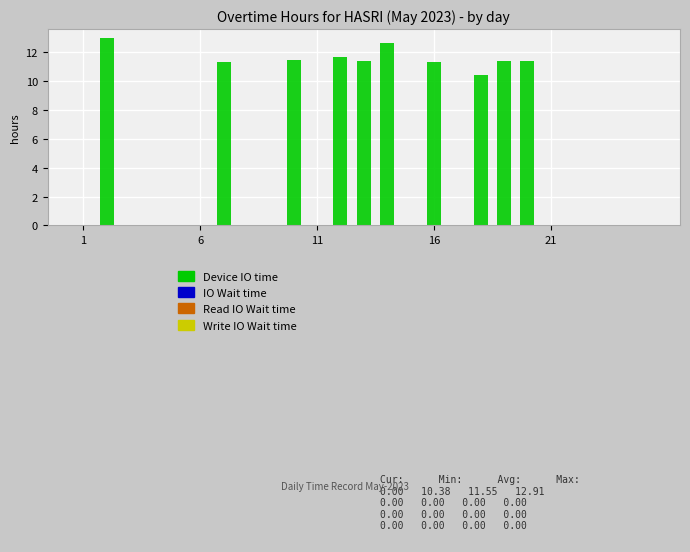

What is the maximum value shown in the chart?

12.9